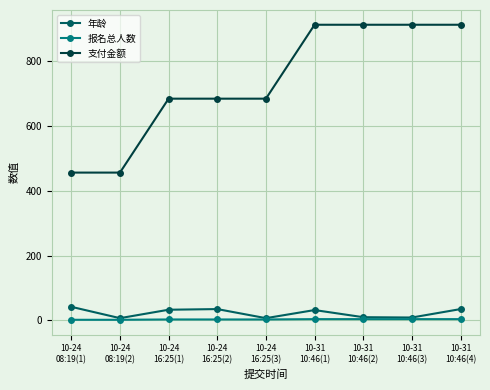

The 支付金额 series shows 1535 at 10-31
10:46(1). True or false?

False